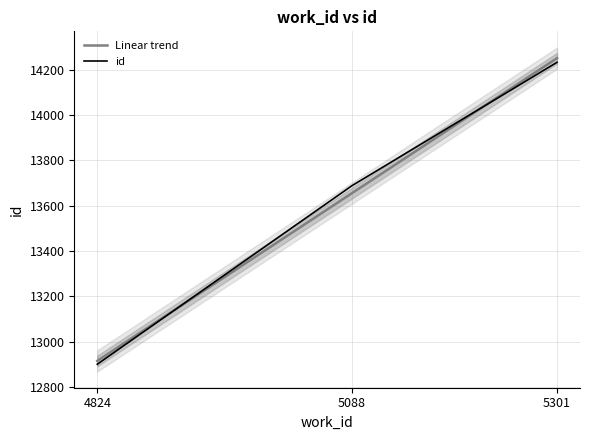

How many categories are shown in the chart?

3